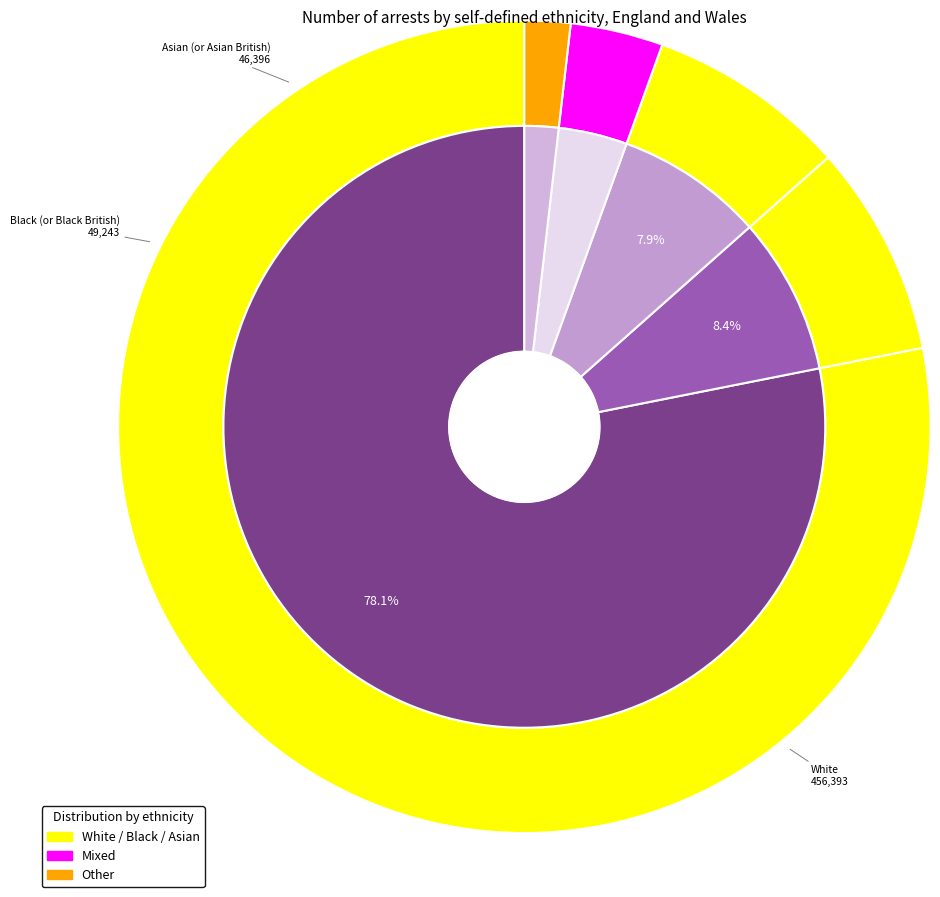

What is the smallest slice in the pie chart?

Other